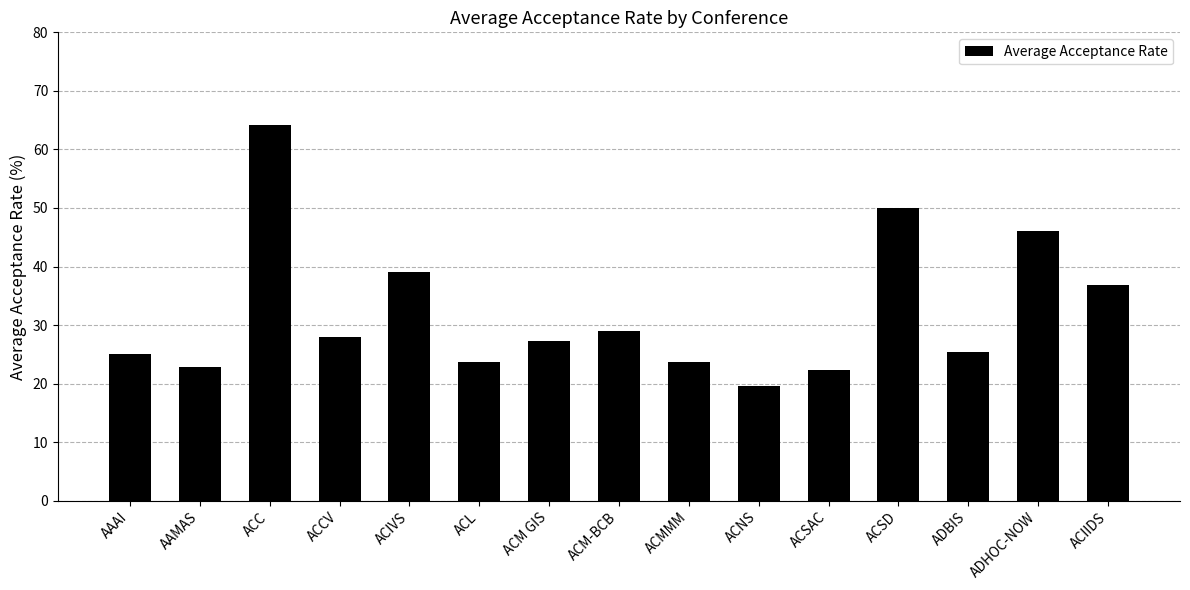

Reading left to right, extract all data points from this chart.

AAAI=25.0	AAMAS=22.9	ACC=64.2	ACCV=28.0	ACIVS=39.0	ACL=23.7	ACM GIS=27.3	ACM-BCB=29.0	ACMMM=23.7	ACNS=19.6	ACSAC=22.3	ACSD=50.0	ADBIS=25.4	ADHOC-NOW=46.1	ACIIDS=36.8